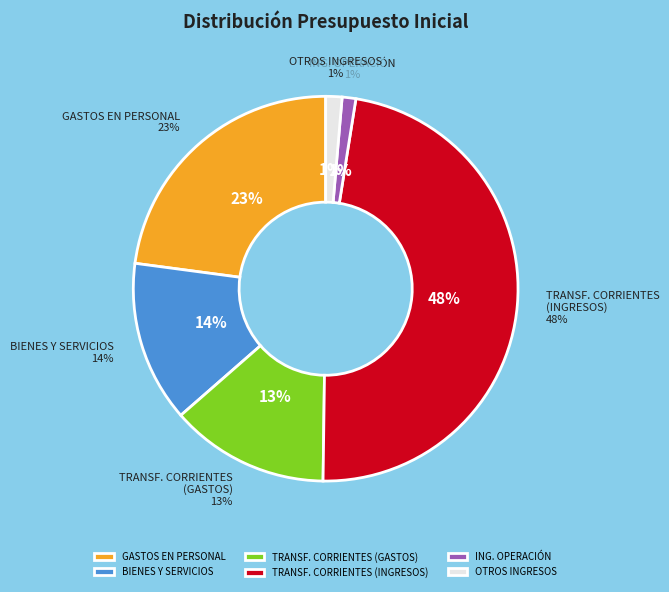

To the nearest percent, what portion does INGRESOS DE OPERACIÓN represent?

1%